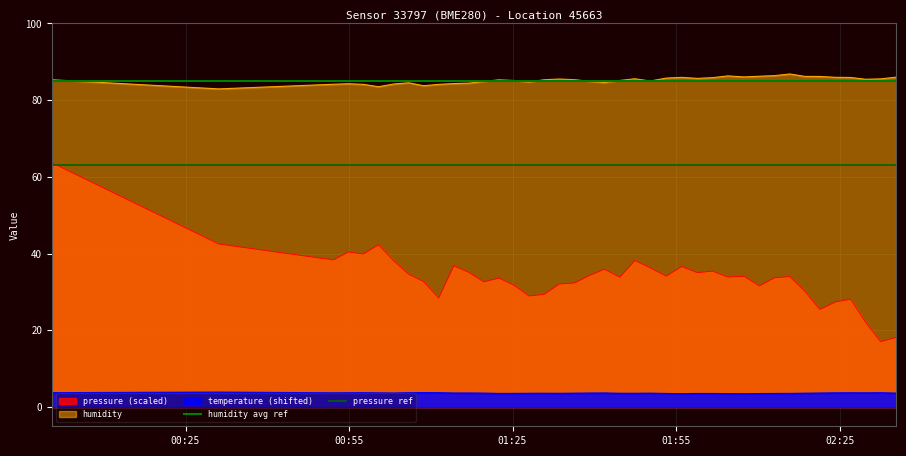

True or false: pressure (scaled) and humidity intersect in this chart.

False